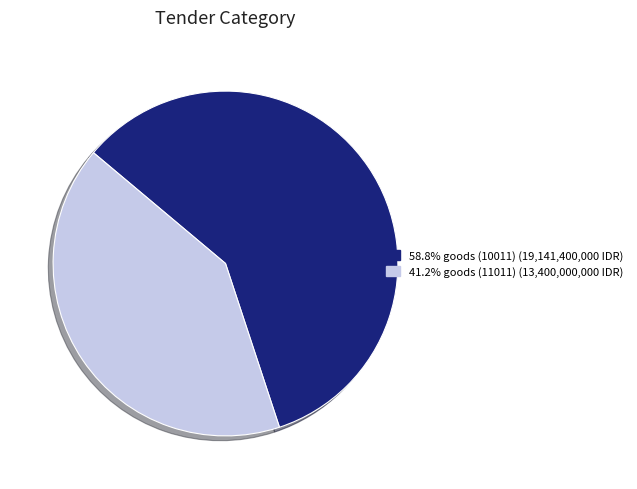

Approximately how many times larger is the value at 58.8% goods (10011) (19,141,400,000 IDR) compared to 41.2% goods (11011) (13,400,000,000 IDR)?

1.4